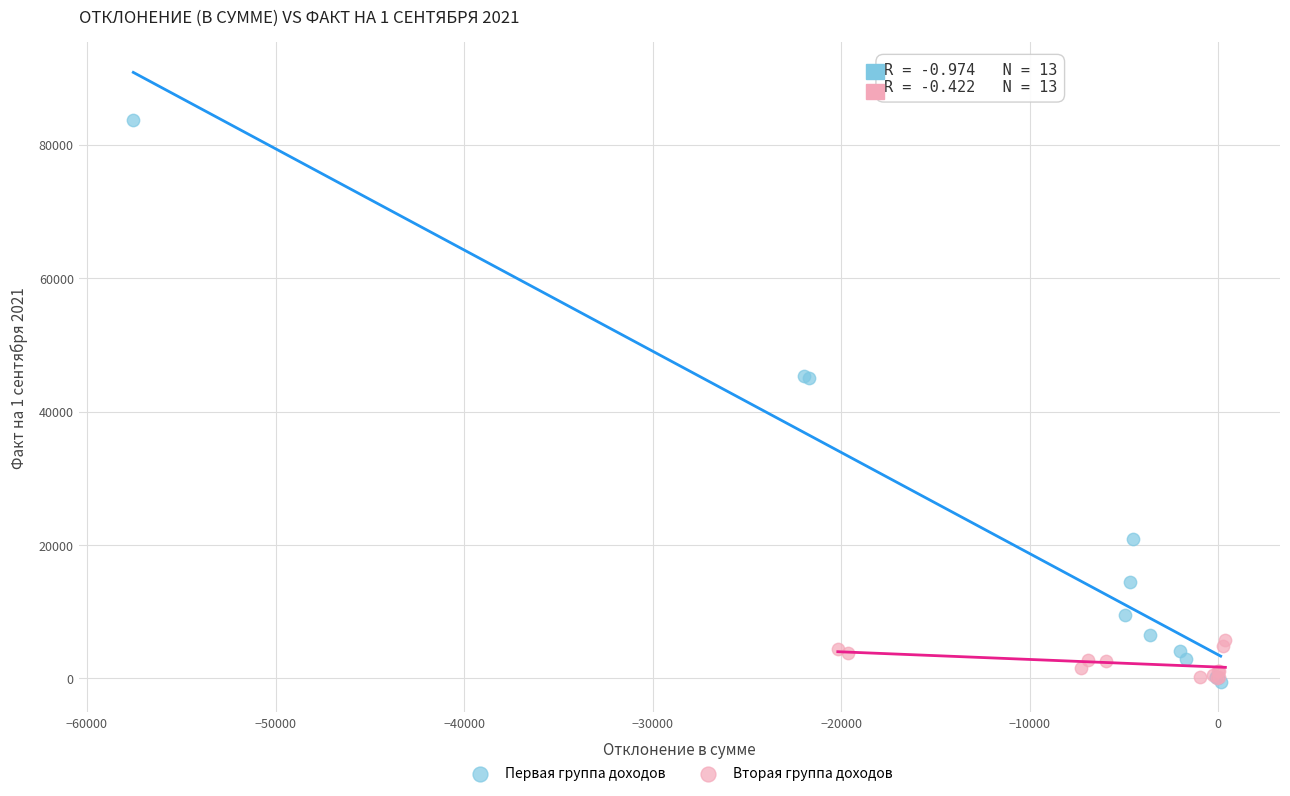

What are all the series names shown in the legend?

Первая группа доходов, Вторая группа доходов